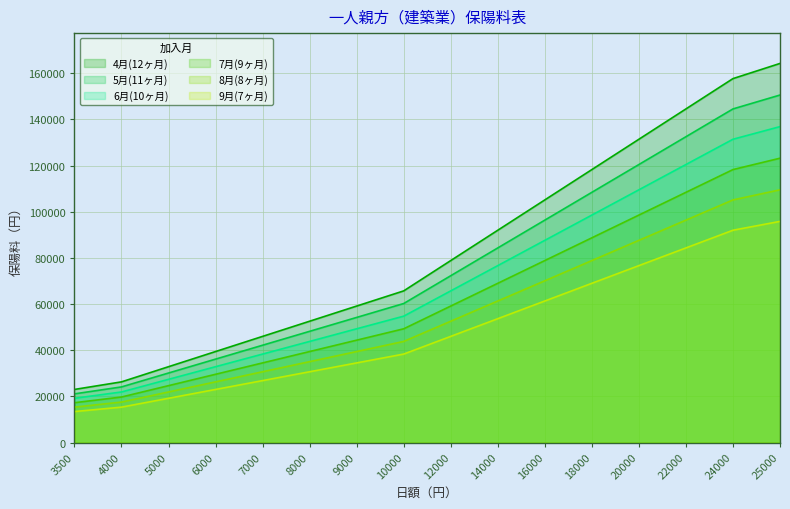

Where is 8月(8ヶ月) nearest to the value 62415?

14000